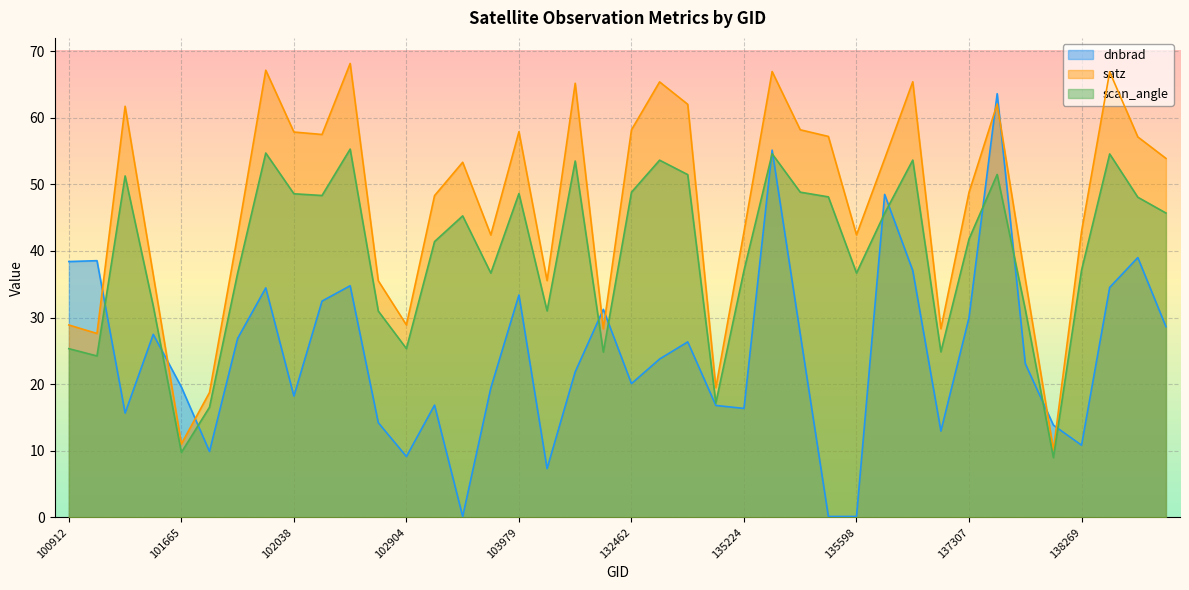

What is the sum of all dnbrad values?

978.1